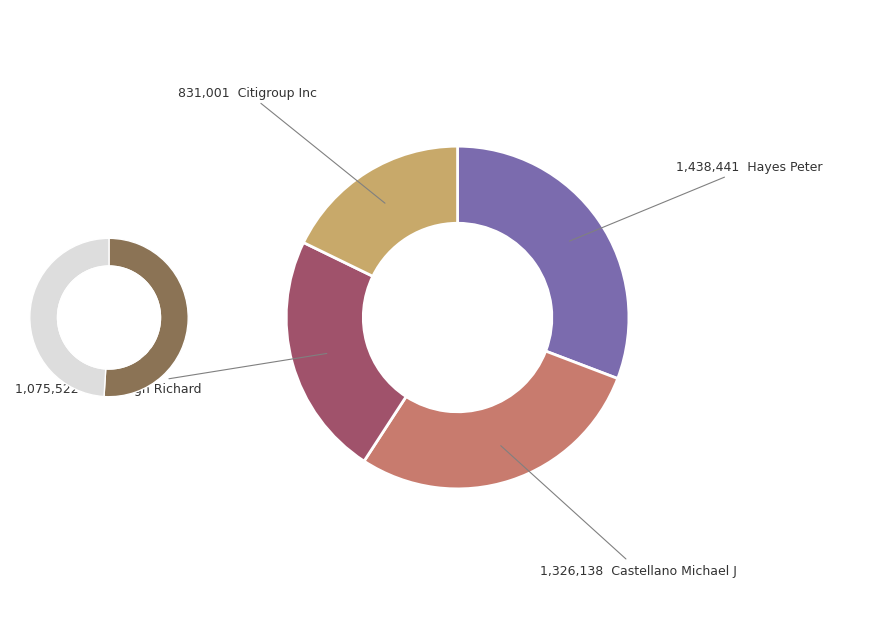

Which category has the smallest portion of the pie?

Citigroup Inc